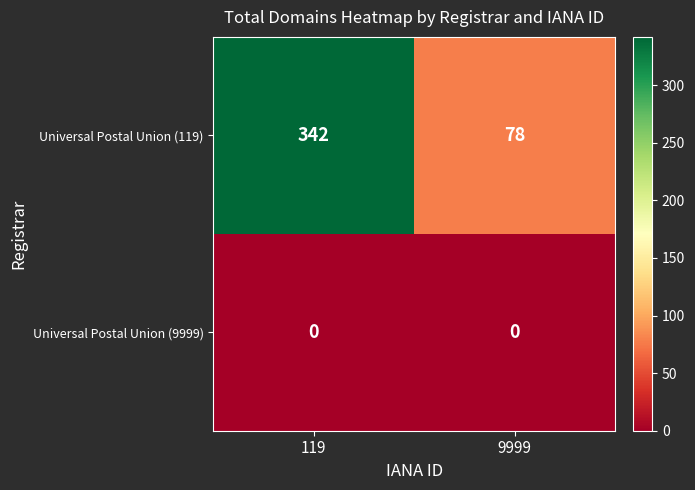

At which category is the sum across all series the highest?

119